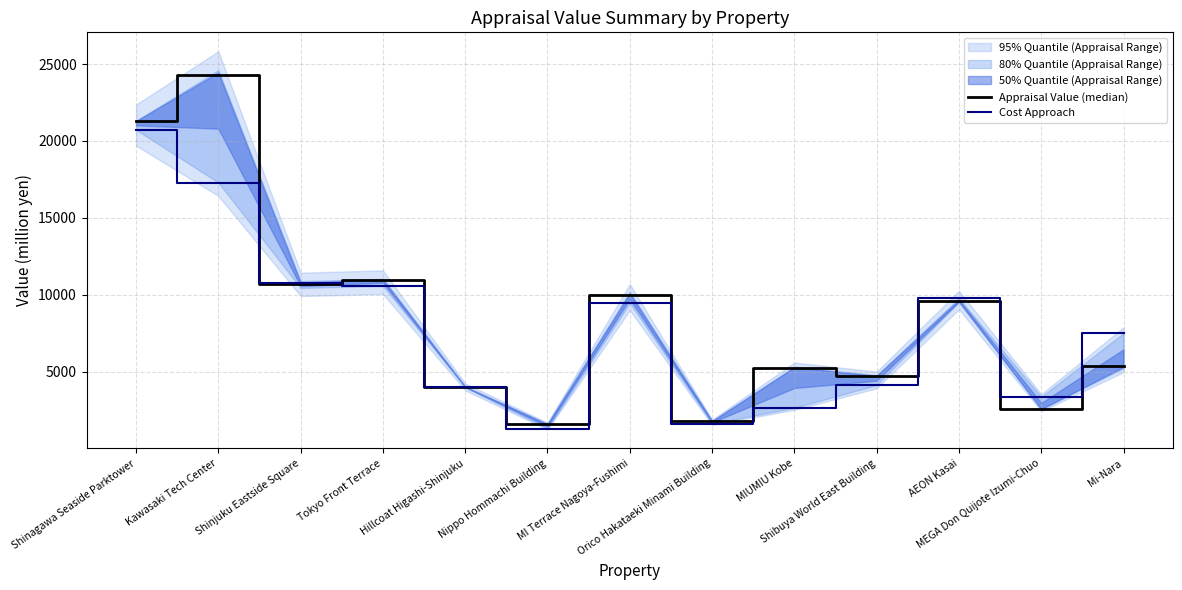

After their last crossing, which series has the higher values: Appraisal Value (median) or Cost Approach?

Cost Approach